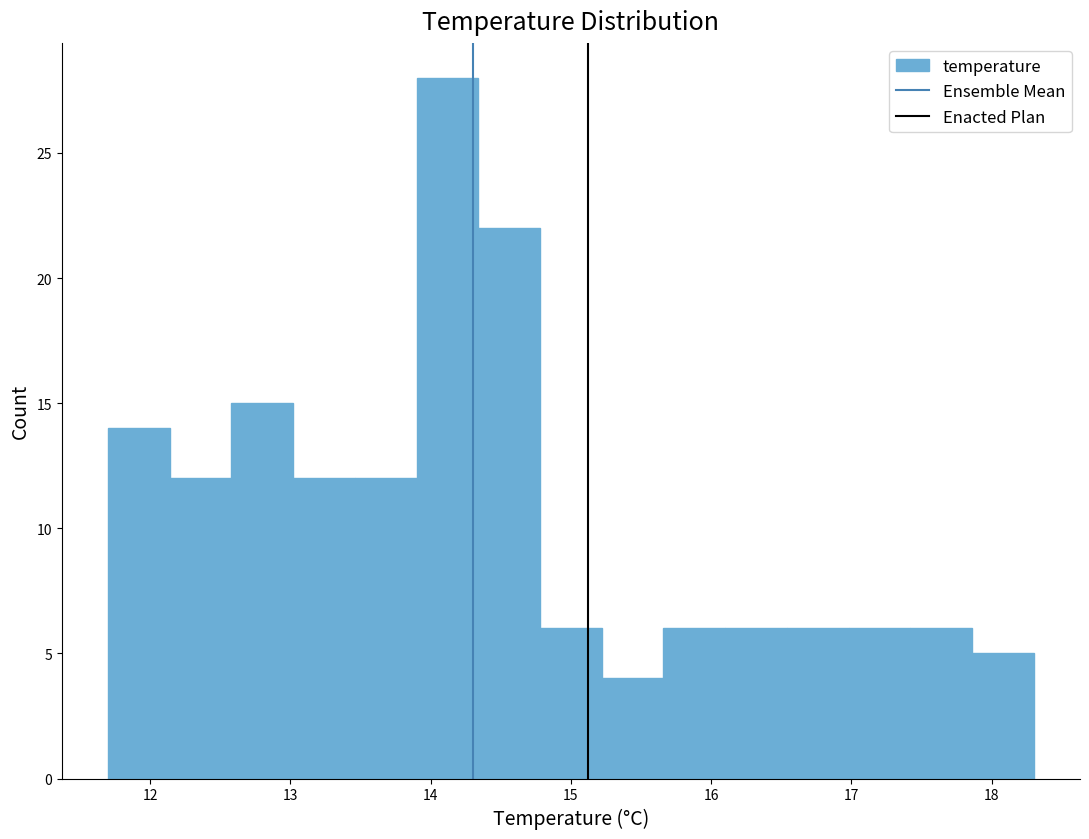

Which range on the x-axis has the tallest bar?

13.90 to 14.34